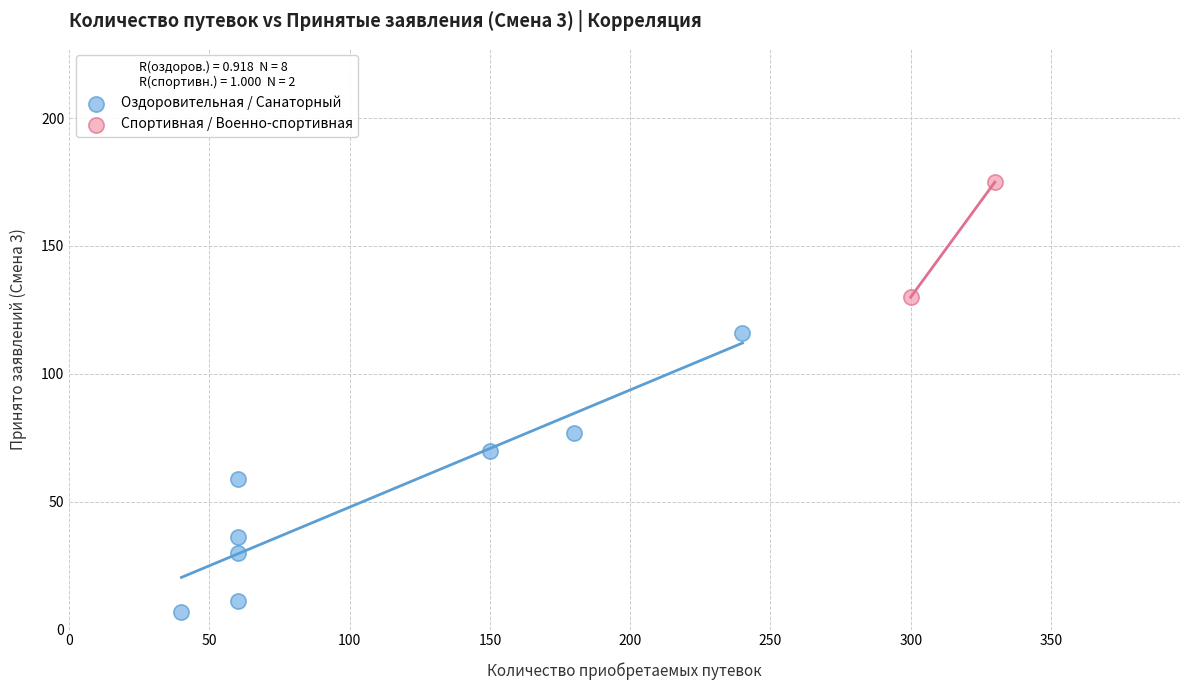

What are all the series names shown in the legend?

Оздоровительная / Санаторный, Спортивная / Военно-спортивная